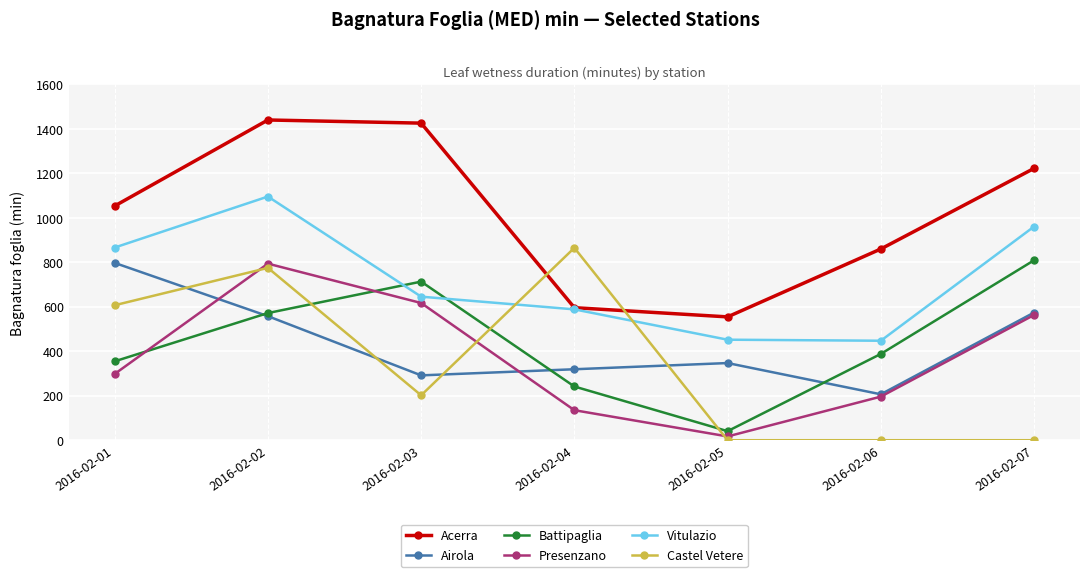

Which series has the largest range (max minus min)?

Acerra